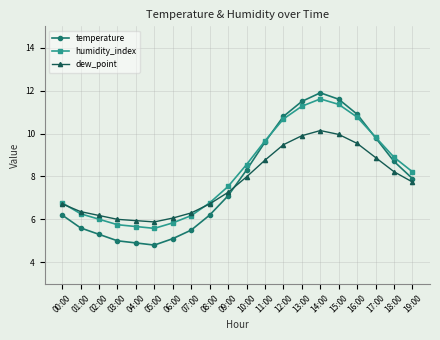

Reading right to left, transcribe all the data shown in this chart.

temperature: 19:00=7.9	18:00=8.7	17:00=9.8	16:00=10.9	15:00=11.6	14:00=11.9	13:00=11.5	12:00=10.8	11:00=9.6	10:00=8.3	09:00=7.1	08:00=6.2	07:00=5.5	06:00=5.1	05:00=4.8	04:00=4.9	03:00=5.0	02:00=5.3	01:00=5.6	00:00=6.2
humidity_index: 19:00=8.2	18:00=8.9	17:00=9.8	16:00=10.8	15:00=11.4	14:00=11.6	13:00=11.3	12:00=10.7	11:00=9.7	10:00=8.6	09:00=7.5	08:00=6.8	07:00=6.2	06:00=5.8	05:00=5.6	04:00=5.7	03:00=5.8	02:00=6.0	01:00=6.3	00:00=6.8
dew_point: 19:00=7.7	18:00=8.2	17:00=8.9	16:00=9.5	15:00=10.0	14:00=10.1	13:00=9.9	12:00=9.5	11:00=8.8	10:00=8.0	09:00=7.3	08:00=6.7	07:00=6.3	06:00=6.1	05:00=5.9	04:00=5.9	03:00=6.0	02:00=6.2	01:00=6.4	00:00=6.7